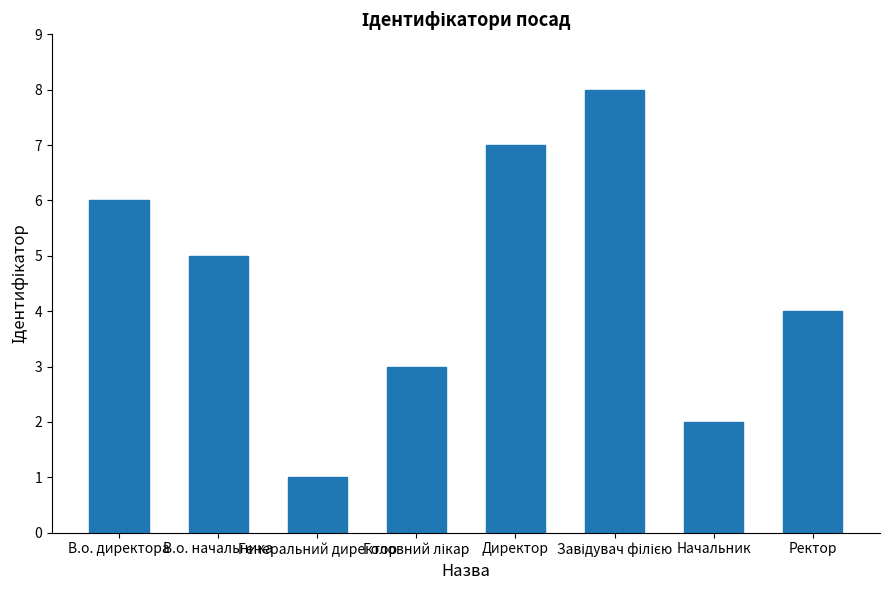

What is the smallest value displayed?

1